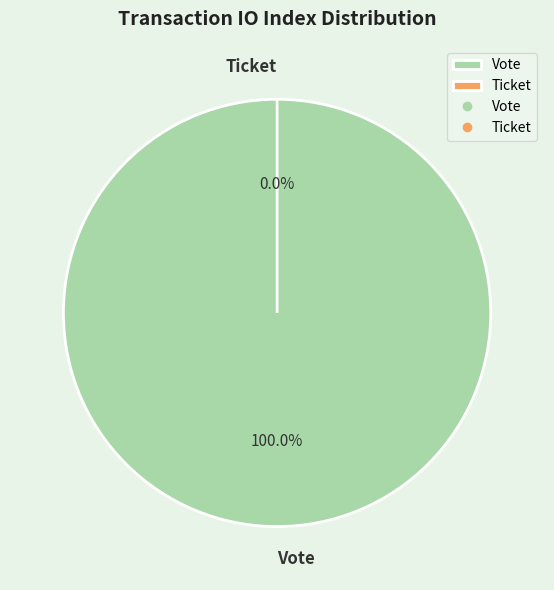

To the nearest percent, what is the combined percentage of Ticket and Vote?

100%